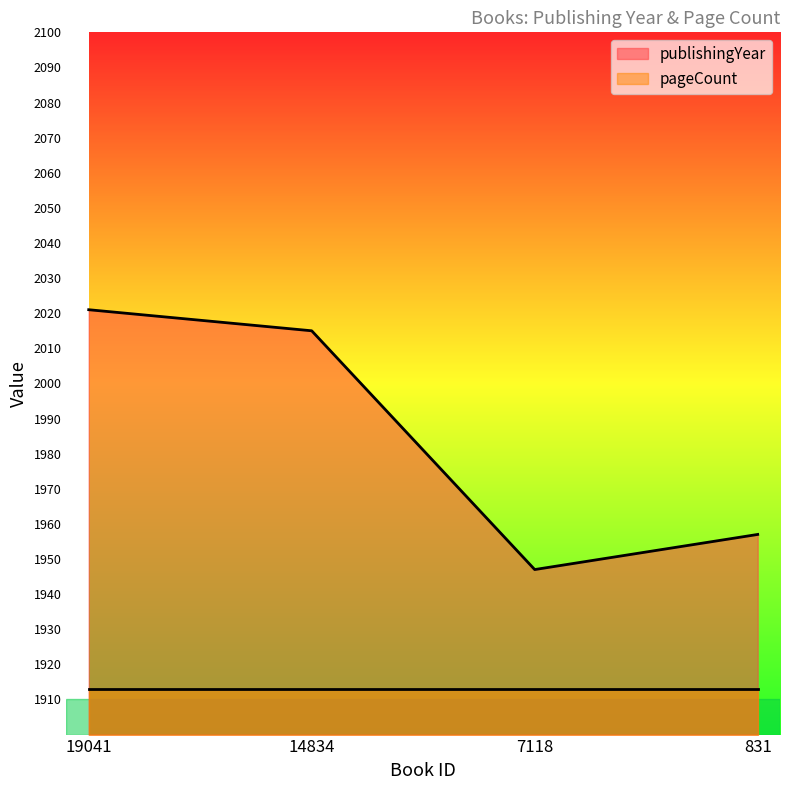

How many interior local valleys (lower than both neighbors) does the data have?

1